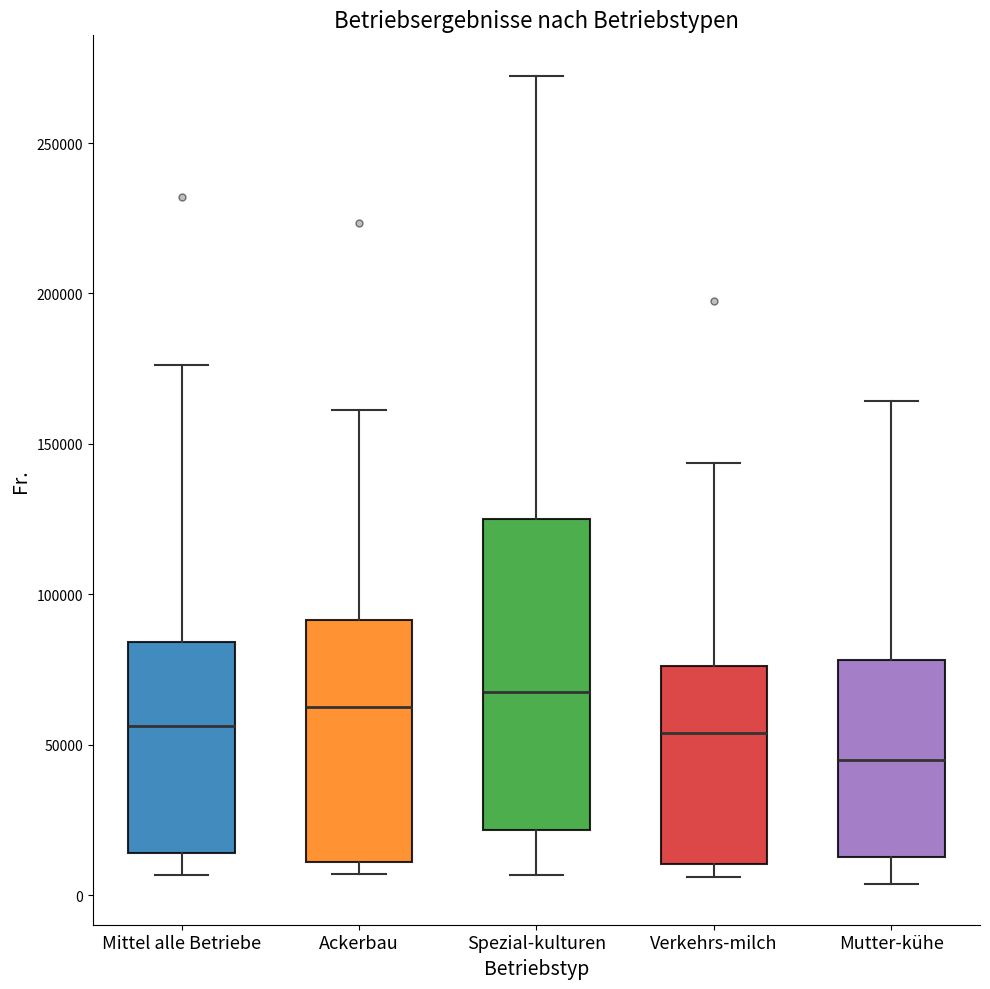

Reading left to right, transcribe this box plot: for each box, give where its median line is, the range the box spans, and where its two whiskers end, as read against the y-axis. The values are not printed on the chart, so give them approximately, as read against the axis.

Mittel alle Betriebe: median 55000, box 15000 to 85000, whiskers 5000 to 175000
Ackerbau: median 60000, box 10000 to 90000, whiskers 5000 to 160000
Spezial-kulturen: median 70000, box 20000 to 125000, whiskers 5000 to 270000
Verkehrs-milch: median 55000, box 10000 to 75000, whiskers 5000 to 145000
Mutter-kühe: median 45000, box 15000 to 80000, whiskers 5000 to 165000